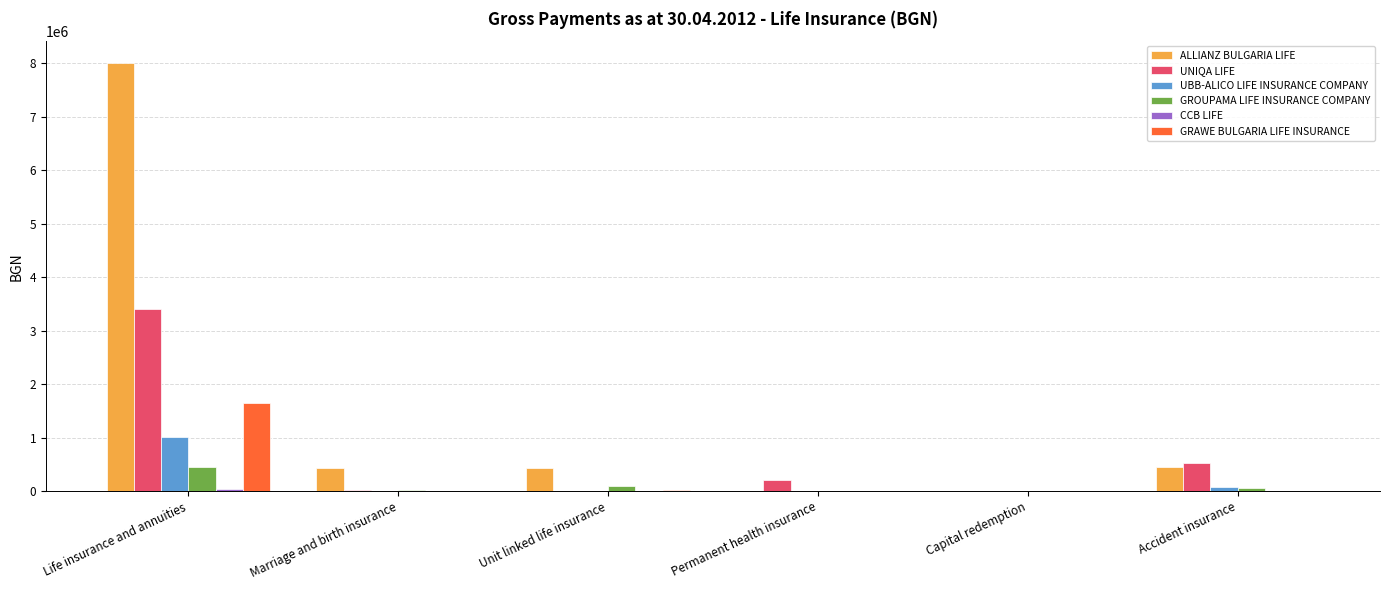

The value of GROUPAMA LIFE INSURANCE COMPANY at Unit linked life insurance is 98658.7. True or false?

True